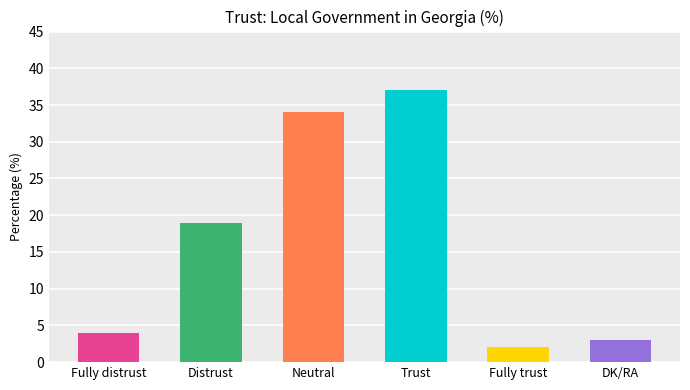

Which category has the lowest value across all series?

Fully trust